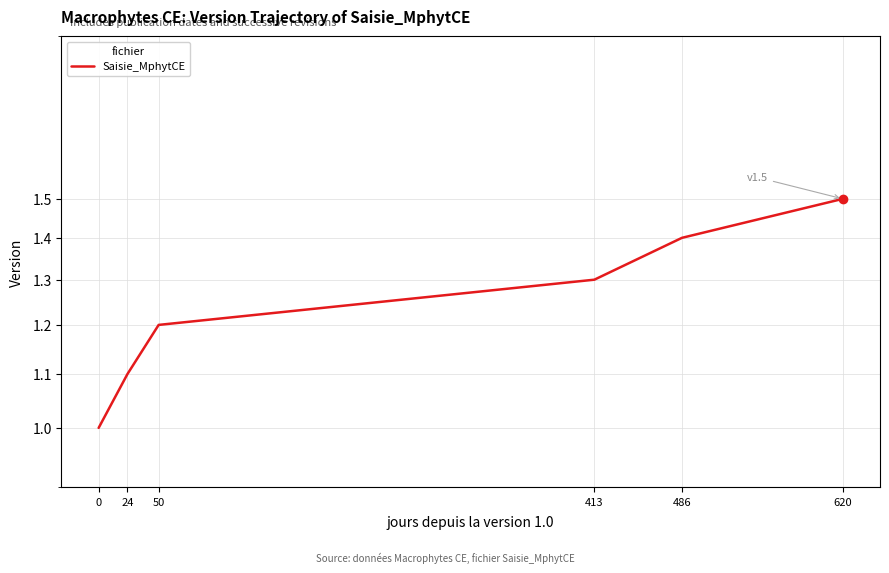

Which category has the highest value across all series?

620